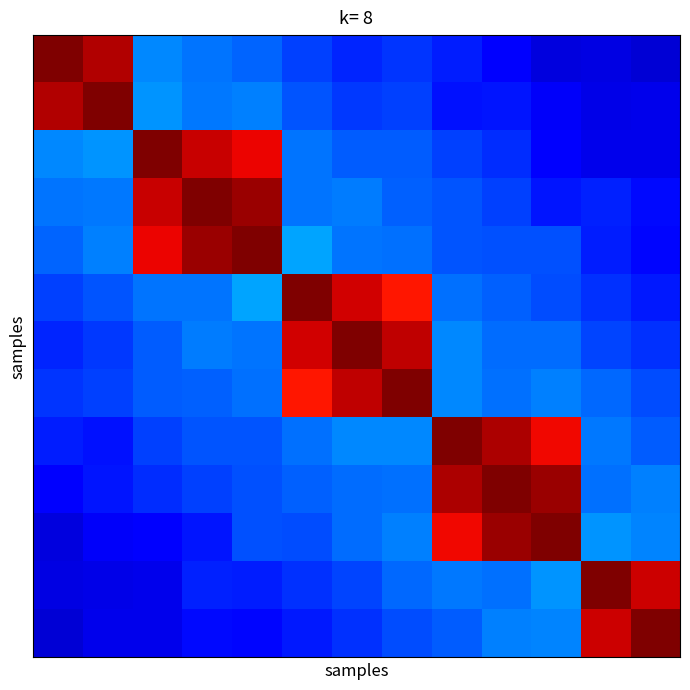

Which category has the lowest value across all series?

12